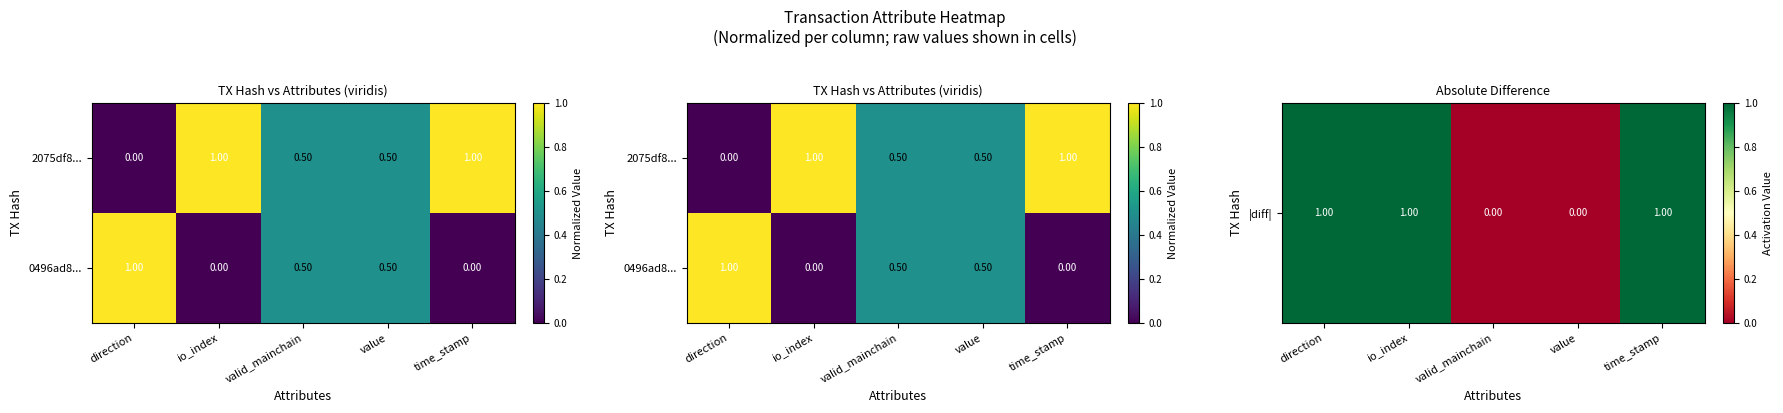

The 0496ad8... series shows 0.4 at time_stamp. True or false?

False